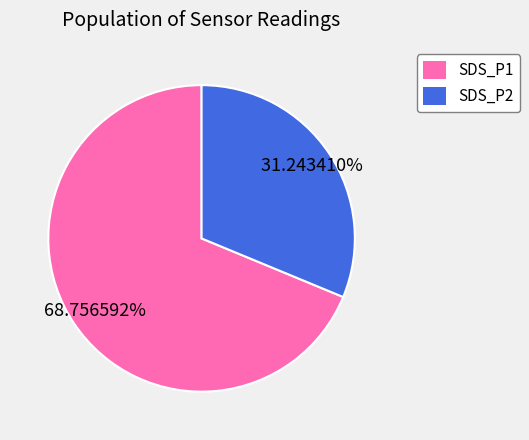

What is the majority slice?

SDS_P1